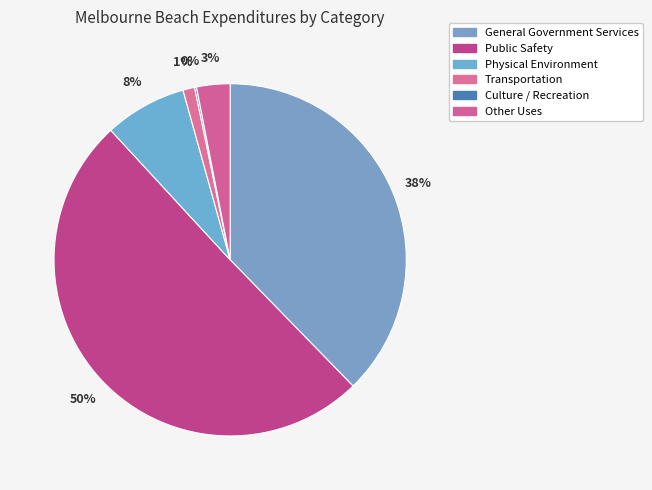

What is the ratio of the value at Public Safety to the value at Culture / Recreation?

286.6